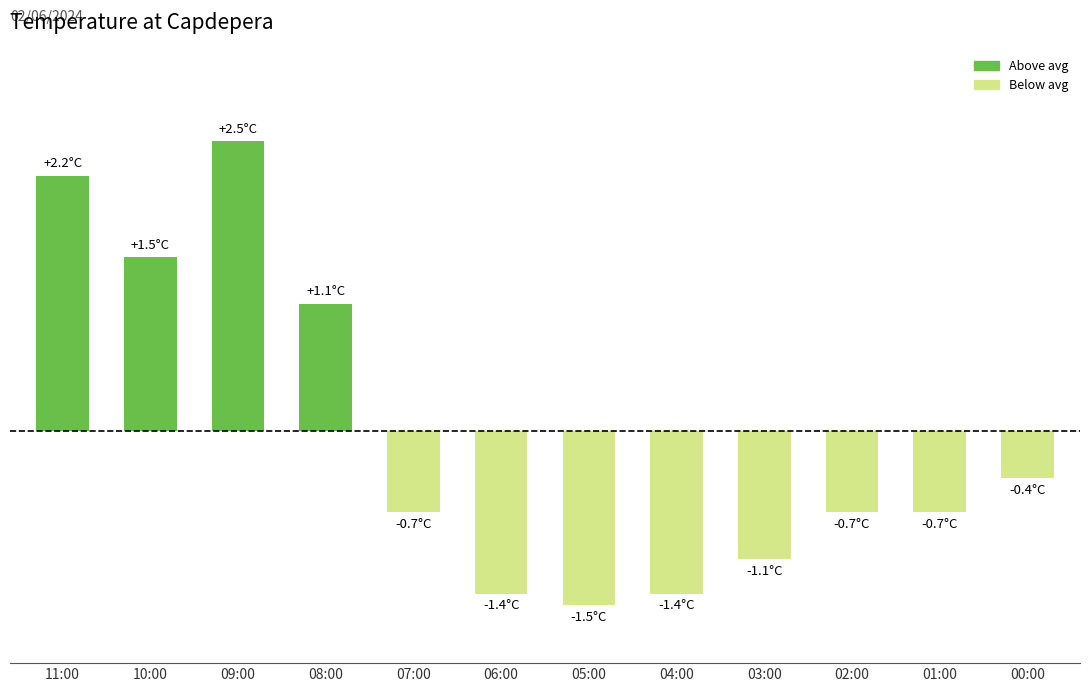

Reading left to right, transcribe all the data shown in this chart.

11:00=2.2	10:00=1.5	09:00=2.5	08:00=1.1	07:00=-0.7	06:00=-1.4	05:00=-1.5	04:00=-1.4	03:00=-1.1	02:00=-0.7	01:00=-0.7	00:00=-0.4